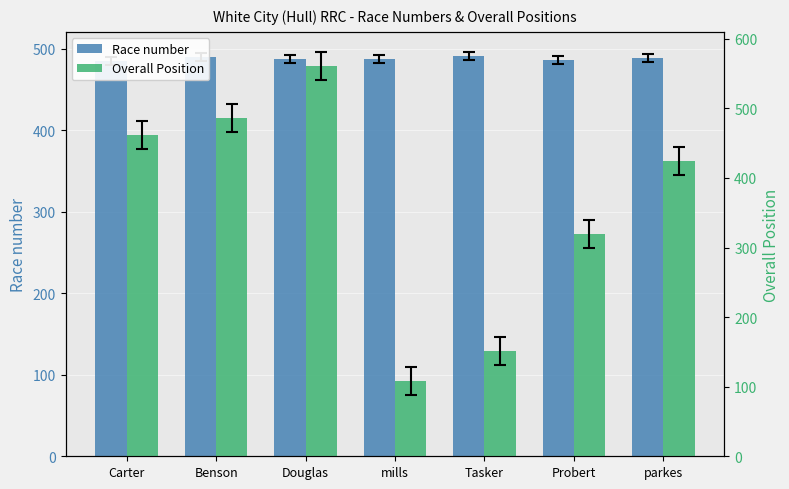

At which category is the sum across all series the highest?

Douglas